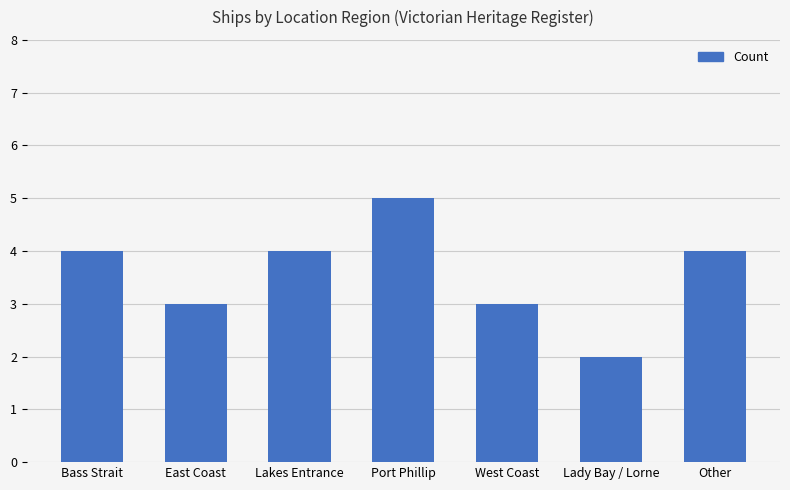

Reading left to right, list all the values displayed in this chart.

Bass Strait=4	East Coast=3	Lakes Entrance=4	Port Phillip=5	West Coast=3	Lady Bay / Lorne=2	Other=4